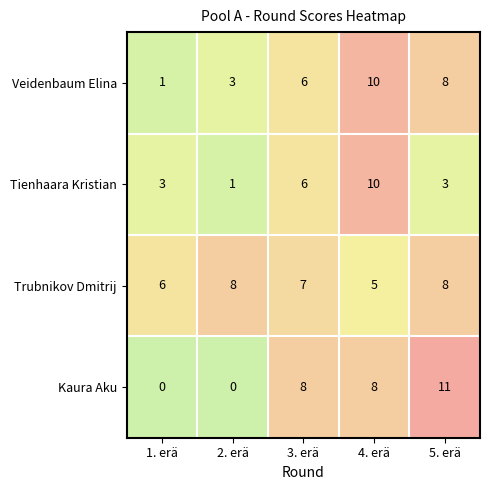

What is the difference between the maximum and minimum values in the Veidenbaum Elina series?

9